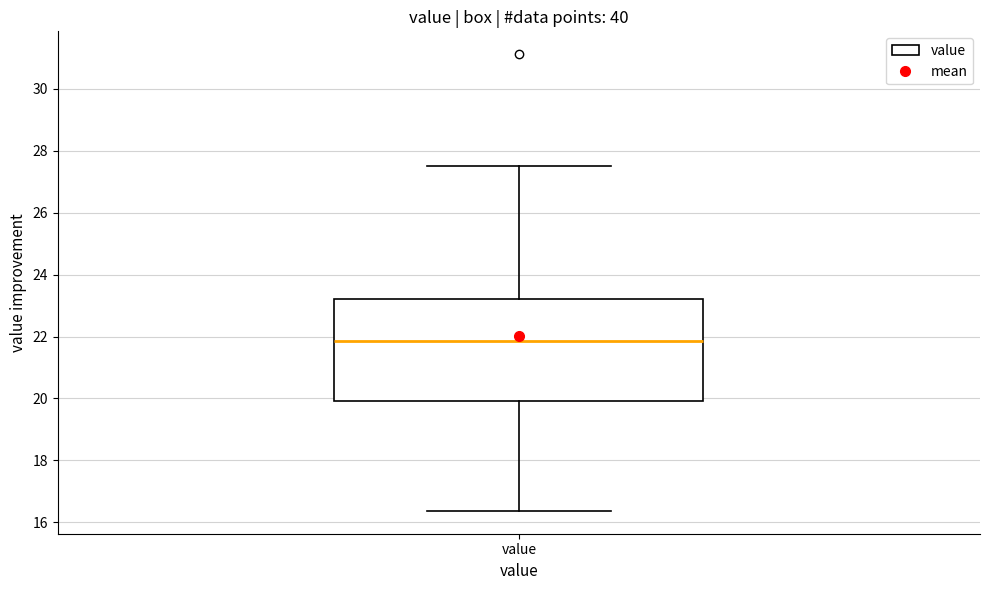

Where does the lower whisker of the box for value end on the y-axis? The values are not printed on the chart, so give them approximately, as read against the axis.

16.4